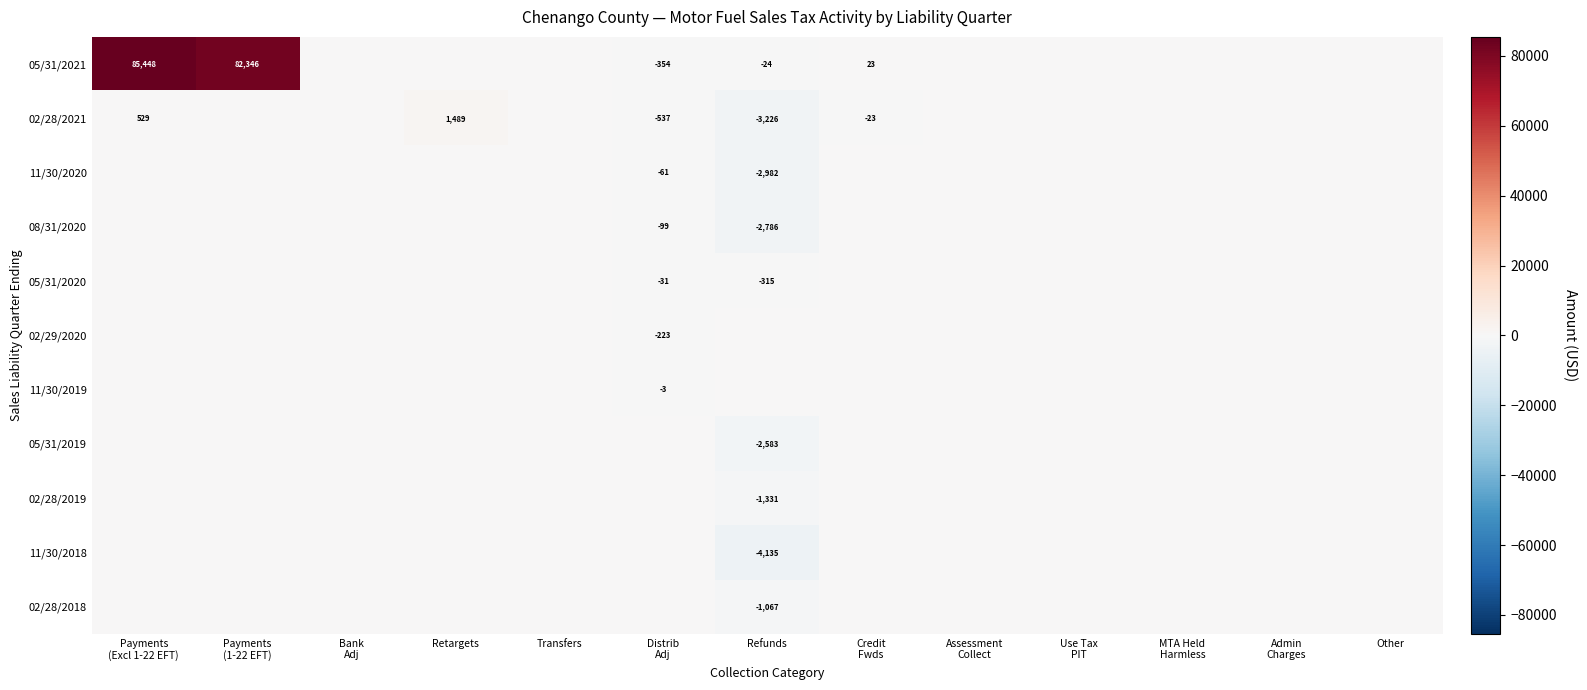

List the series in order of their peak value, lowest first.

11/30/2020, 08/31/2020, 05/31/2020, 02/29/2020, 11/30/2019, 05/31/2019, 02/28/2019, 11/30/2018, 02/28/2018, 02/28/2021, 05/31/2021